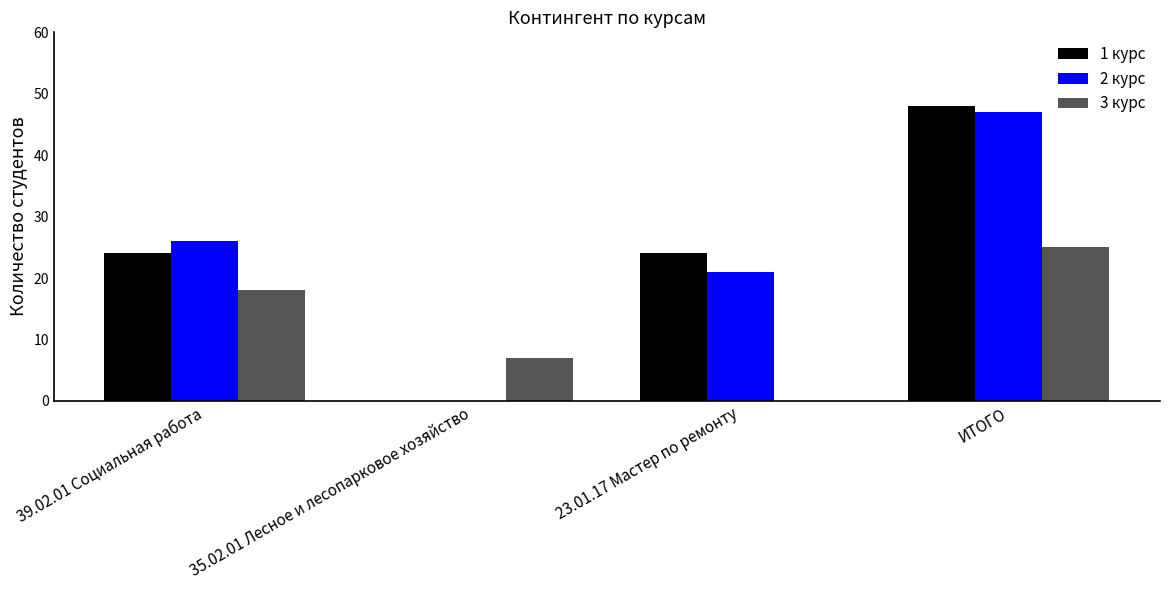

At which label is 3 курс closest to 12?

35.02.01 Лесное и лесопарковое хозяйство